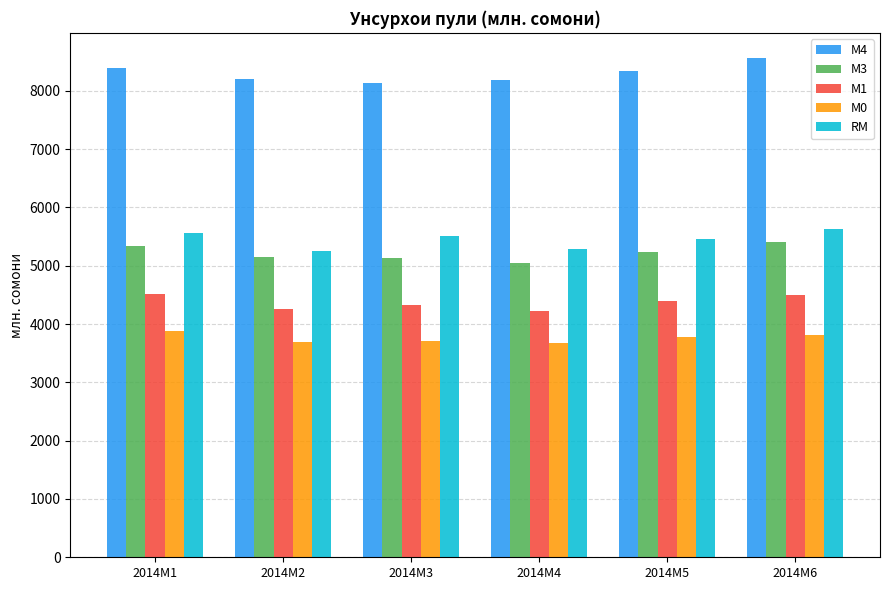

What is the smallest value displayed?

3678.6